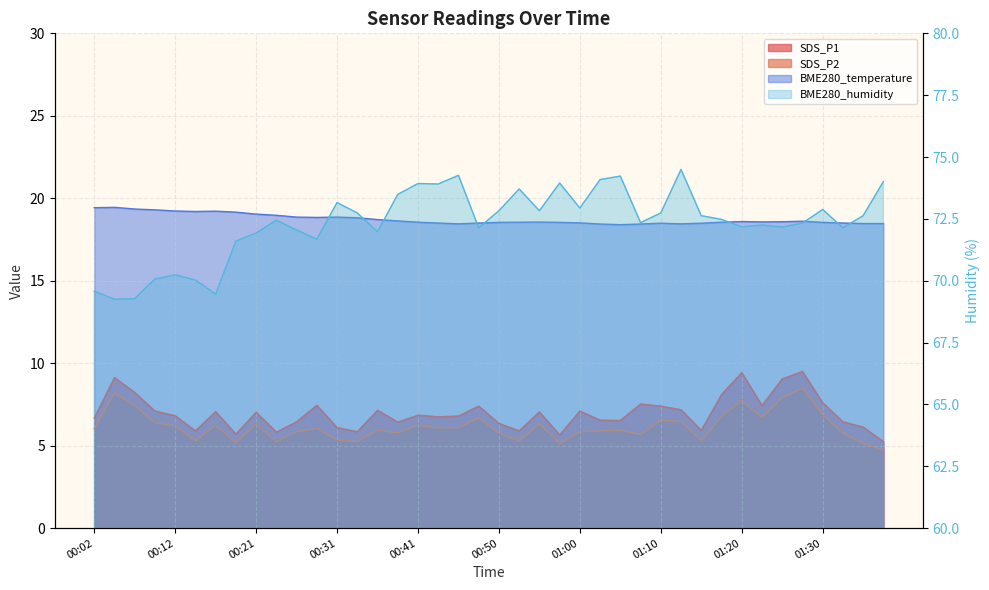

True or false: SDS_P1 and SDS_P2 cross at least once.

False